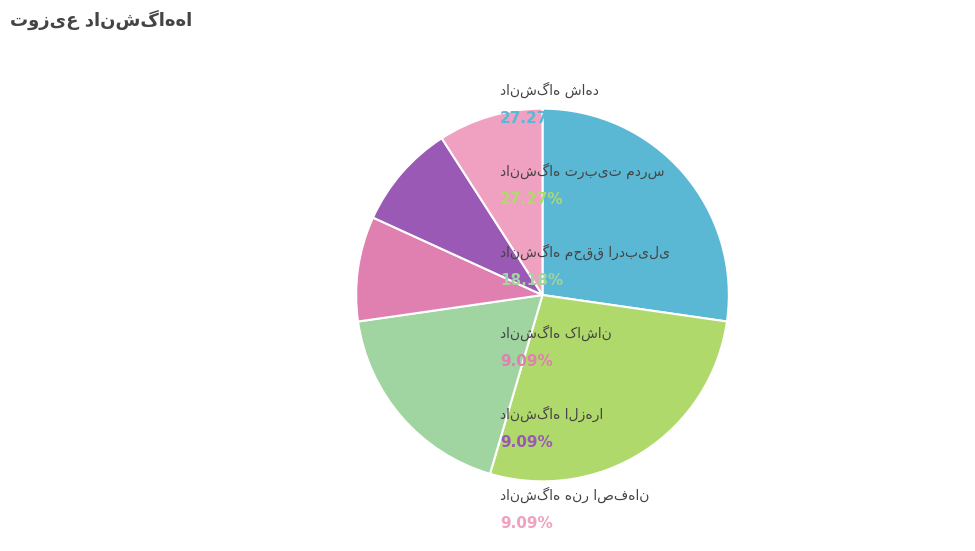

How many slices are in this pie chart?

6